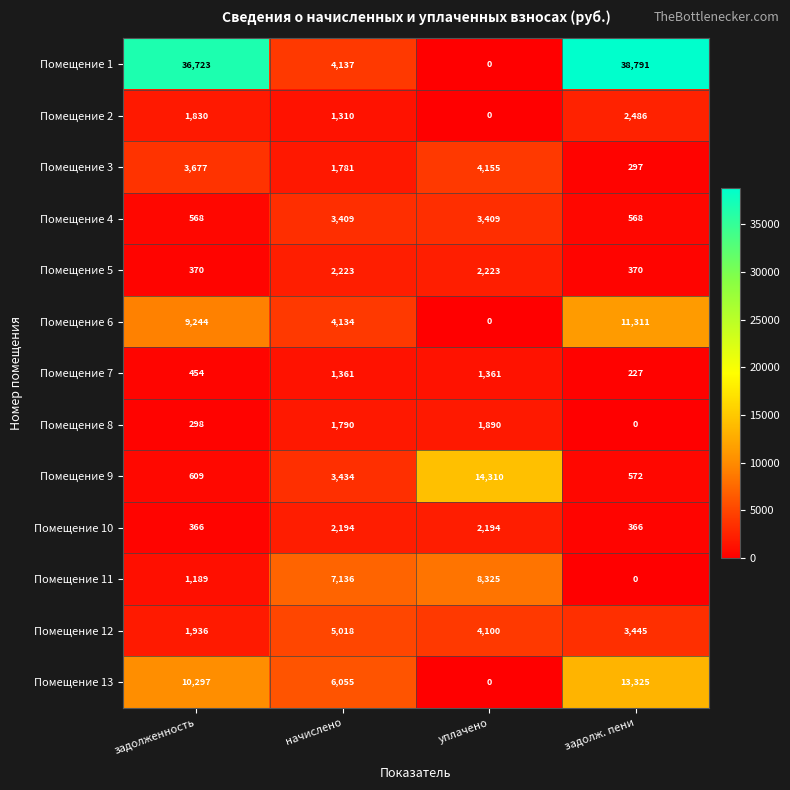

Read the Помещение 1 value at задолженность, to the nearest 10.

36720